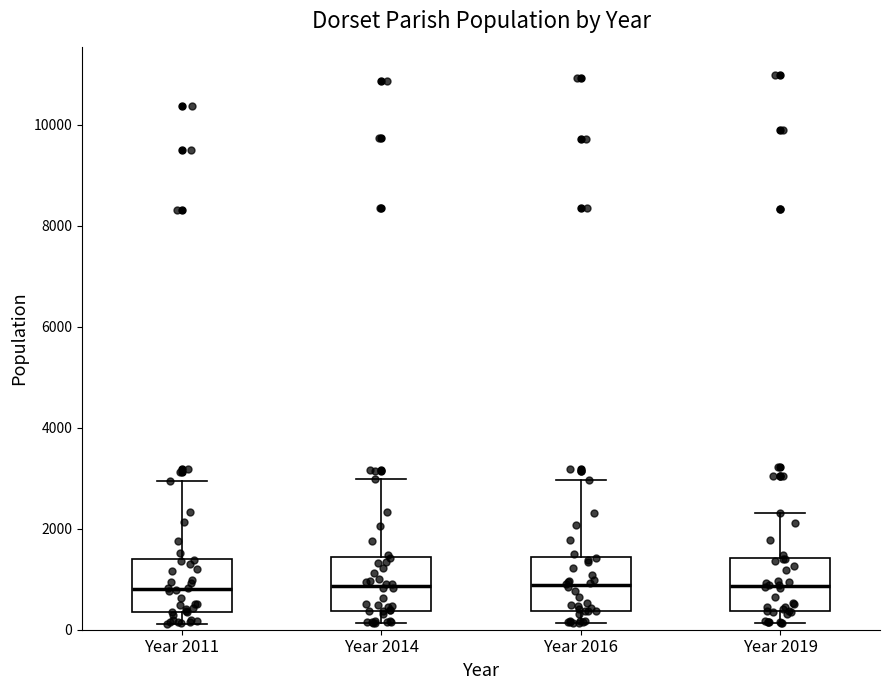

Reading left to right, read every box against the y-axis: the position of its median line, the range the box covers, and the ends of its whiskers. The values are not printed on the chart, so give them approximately, as read against the axis.

Year 2011: median 800, box 400 to 1400, whiskers 200 to 3000
Year 2014: median 800, box 400 to 1400, whiskers 200 to 3000
Year 2016: median 800, box 400 to 1400, whiskers 200 to 3000
Year 2019: median 800, box 400 to 1400, whiskers 200 to 2400